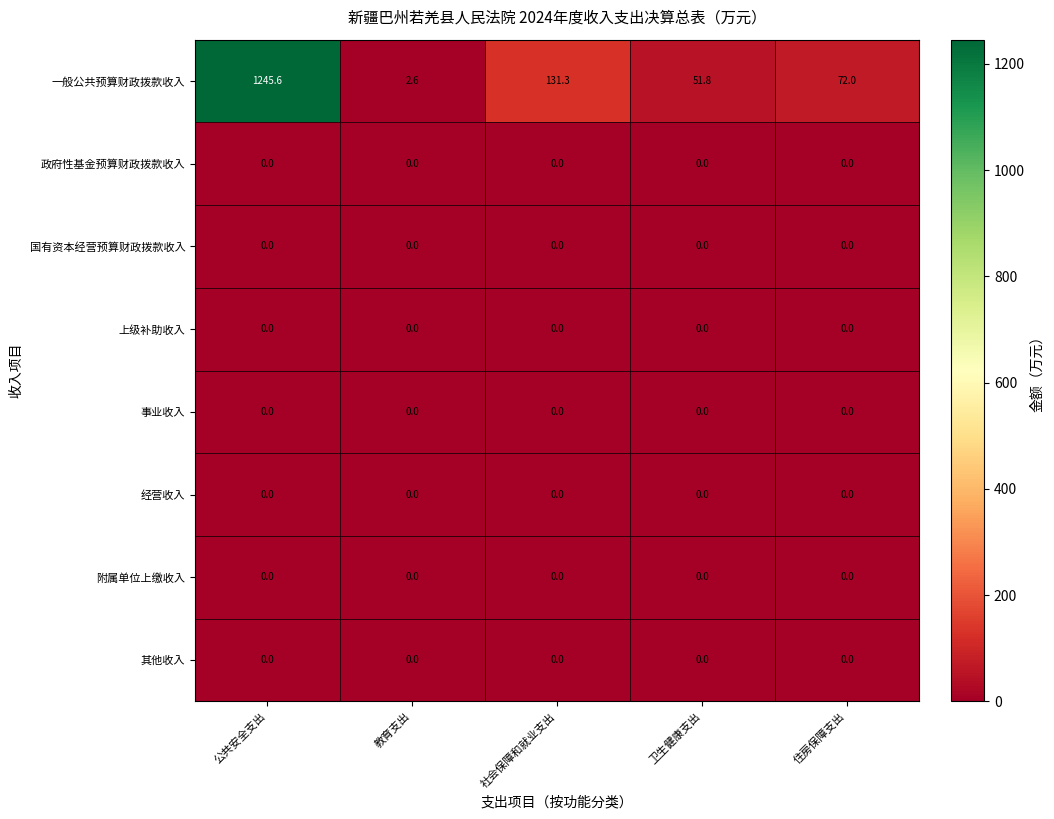

What is the total value across all series at 社会保障和就业支出?

131.3